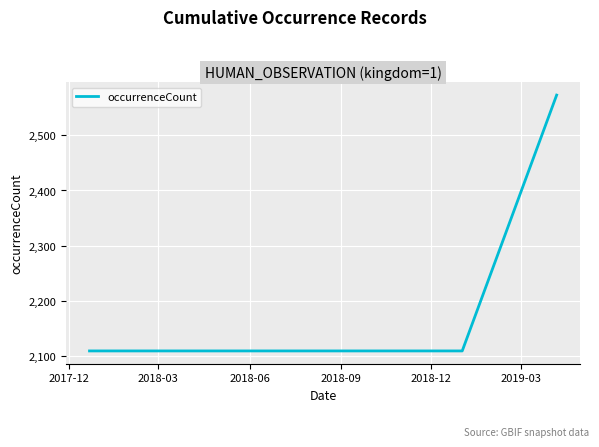

What is the average value?

2186